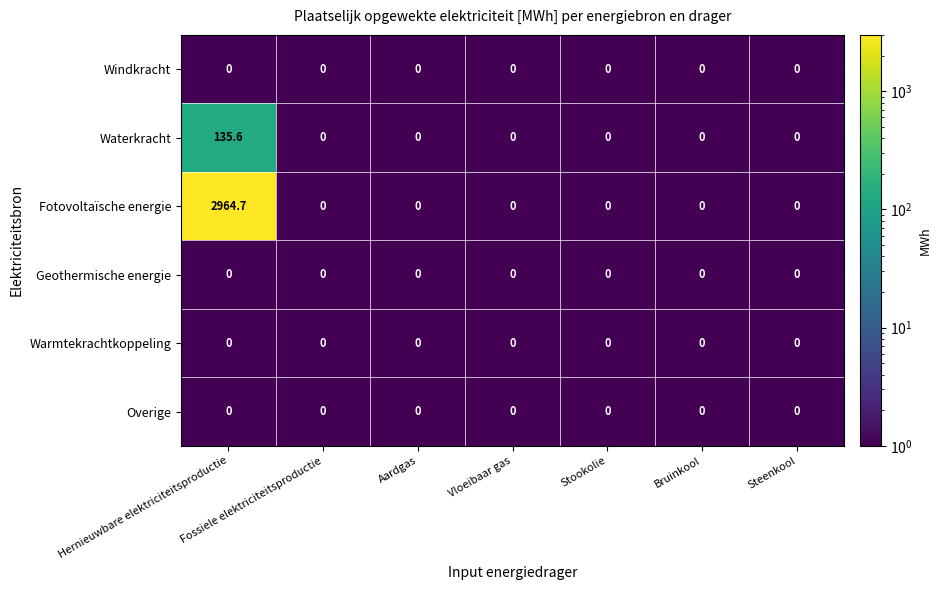

Which series has the largest total across all categories?

Fotovoltaïsche energie